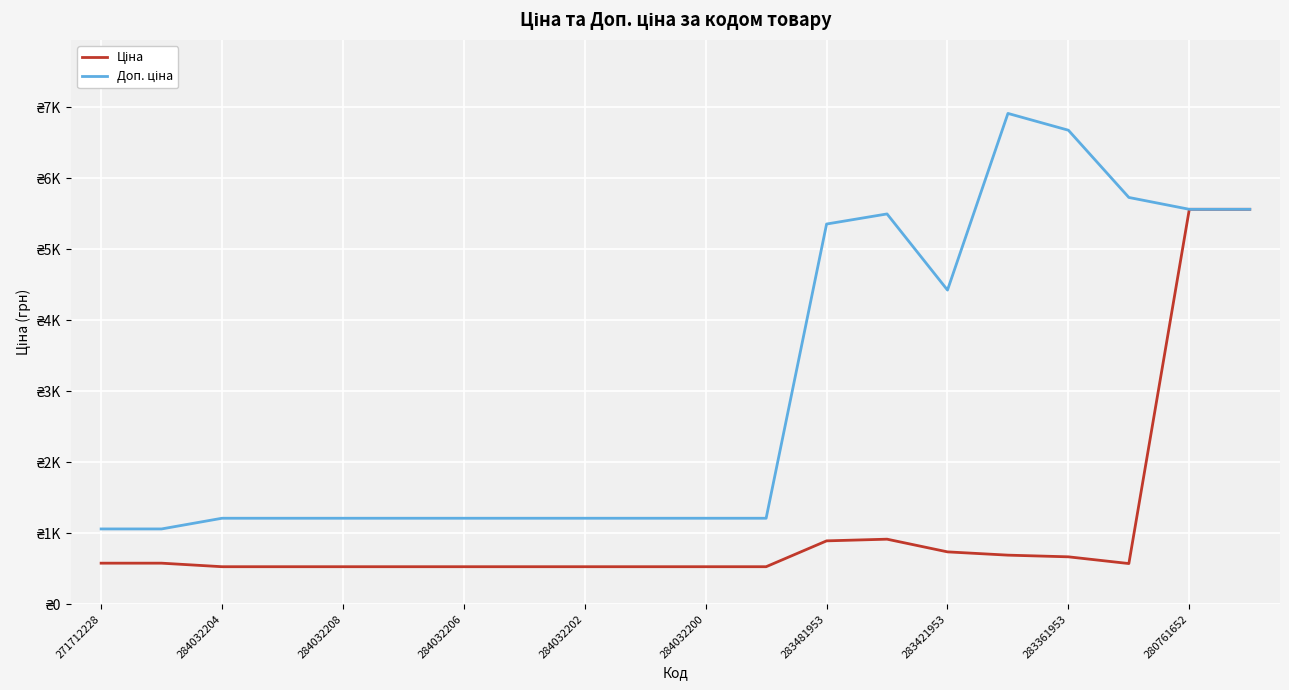

True or false: Доп. ціна and Ціна cross at least once.

False